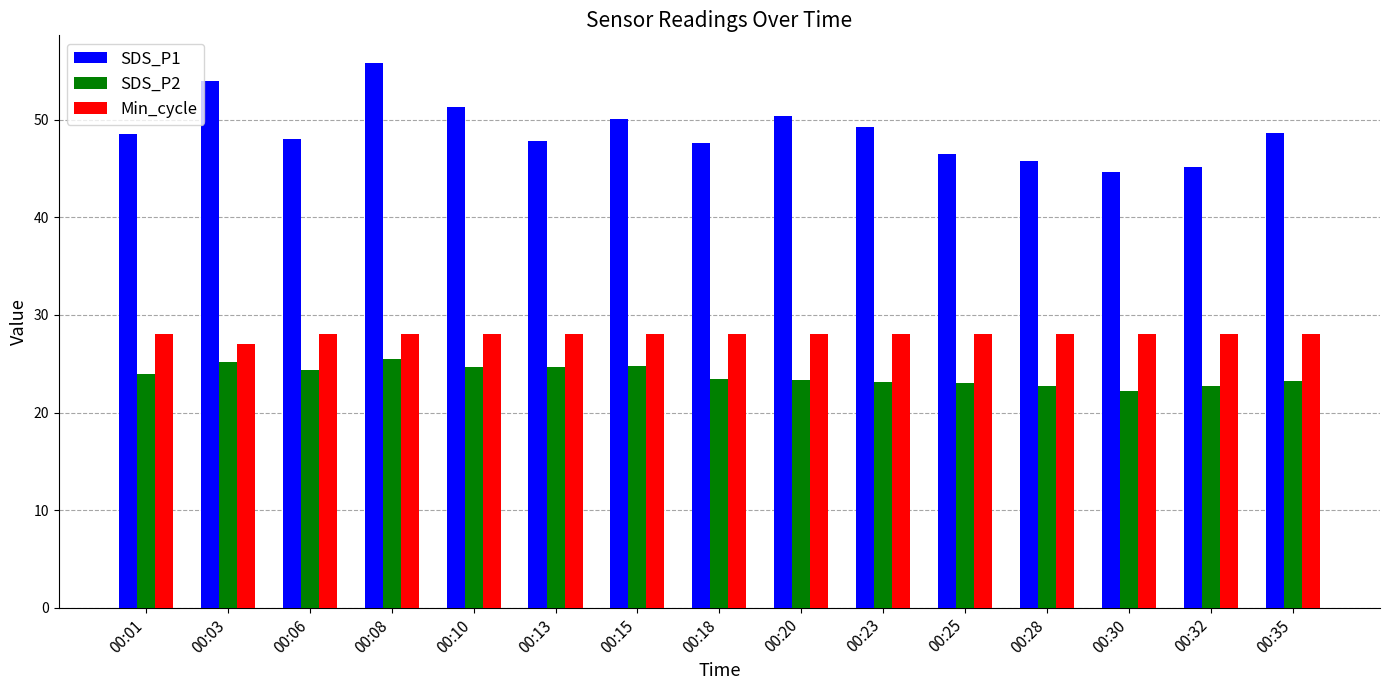

What value does the SDS_P1 series have at 00:20?

50.4